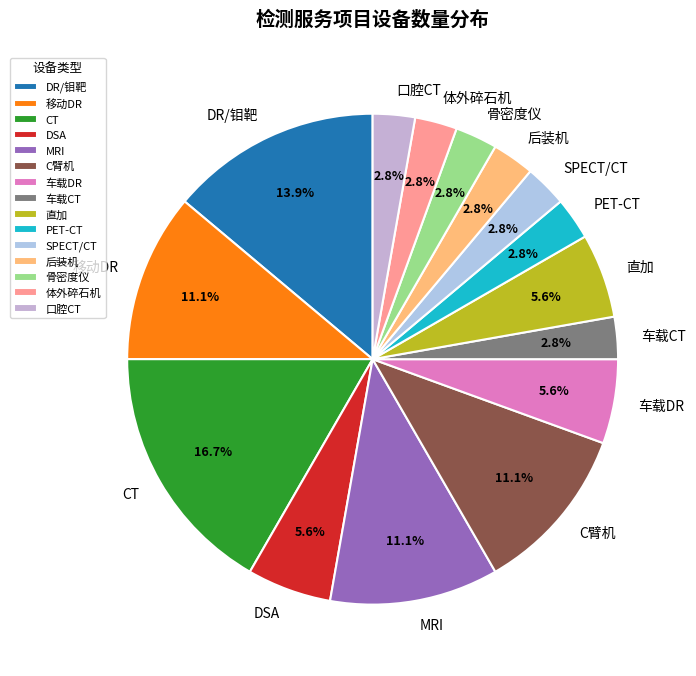

To the nearest percent, what percentage of the pie is MRI?

11%